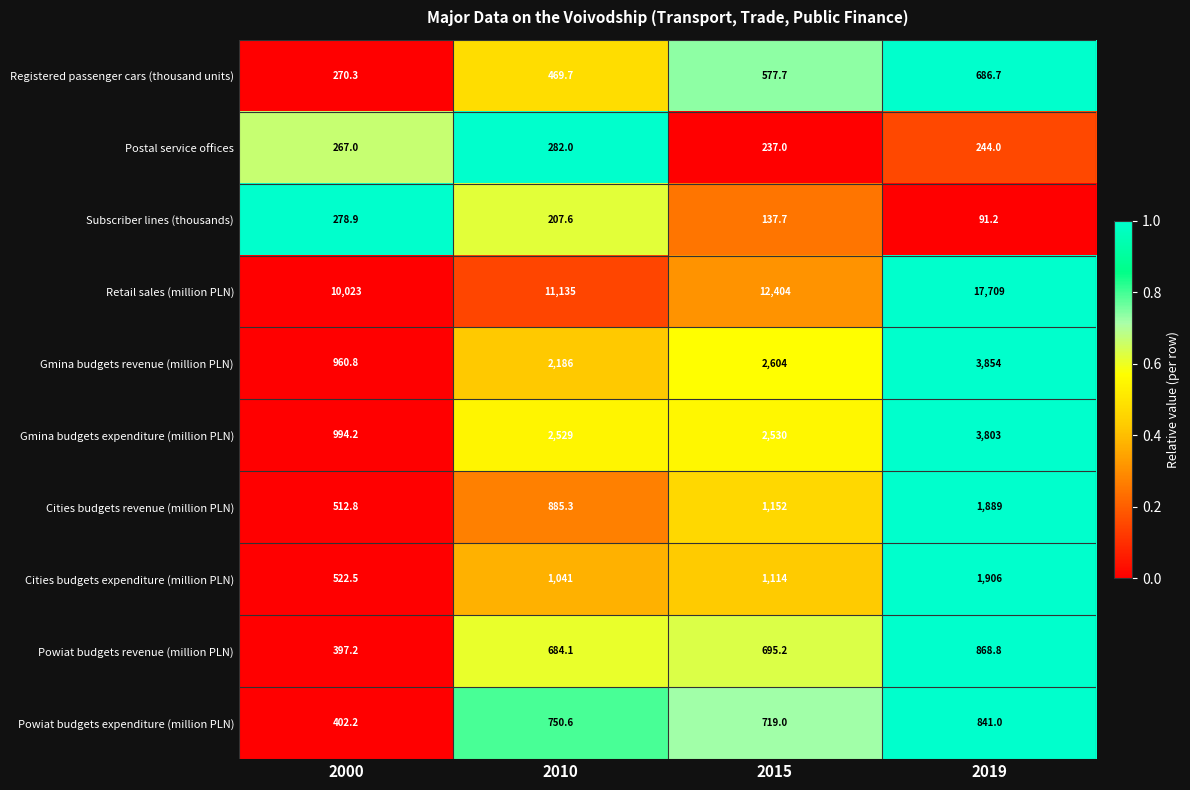

How many series are shown in this chart?

10